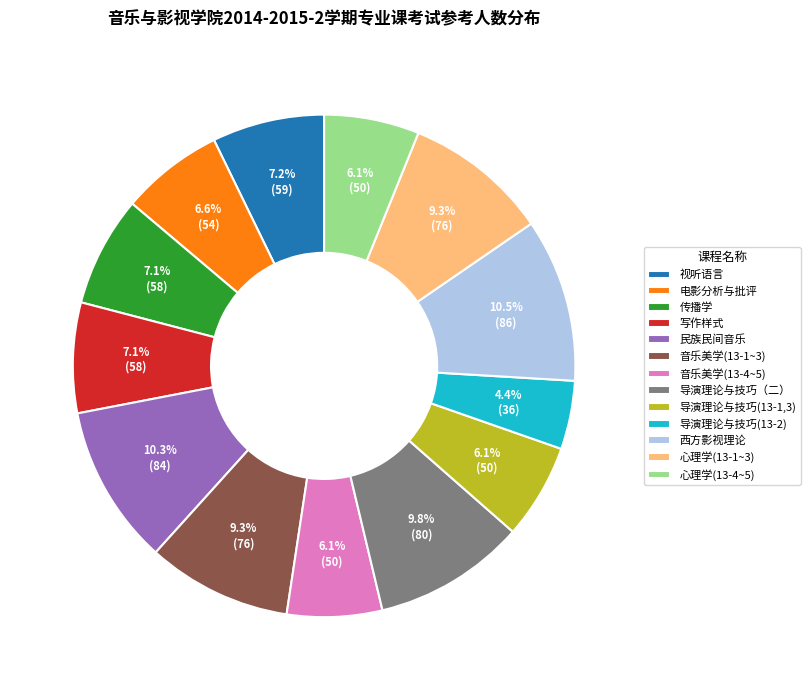

Which slice is the smallest?

导演理论与技巧(13-2)